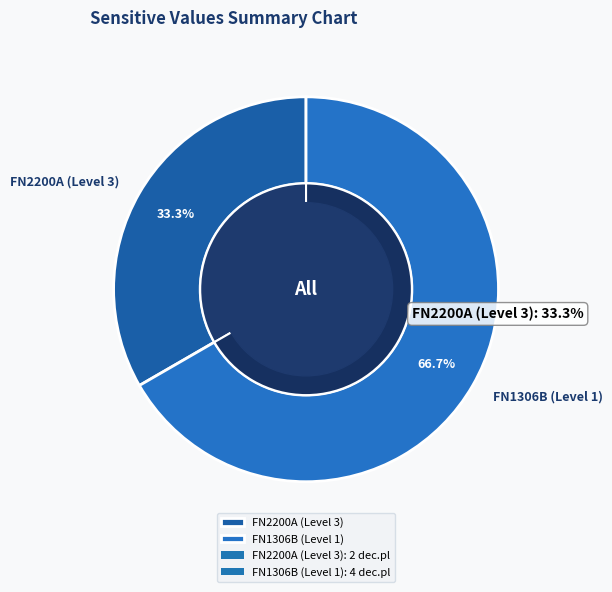

Which category has the biggest portion of the pie?

FN1306B (Level 1)